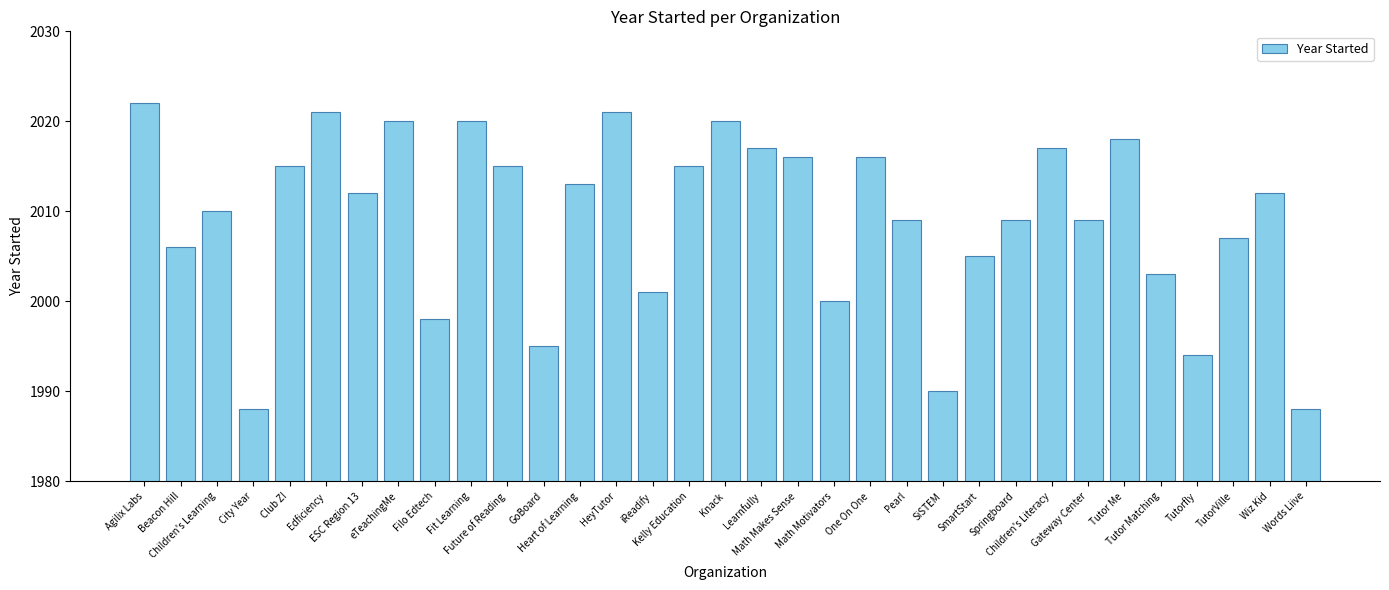

What position from the right is Kelly Education?

18